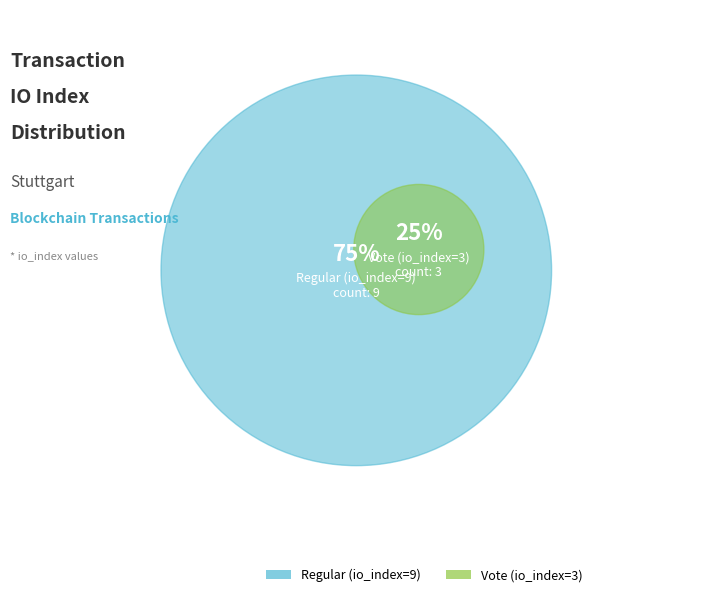

To the nearest percent, what portion does Vote (io_index=3) represent?

25%